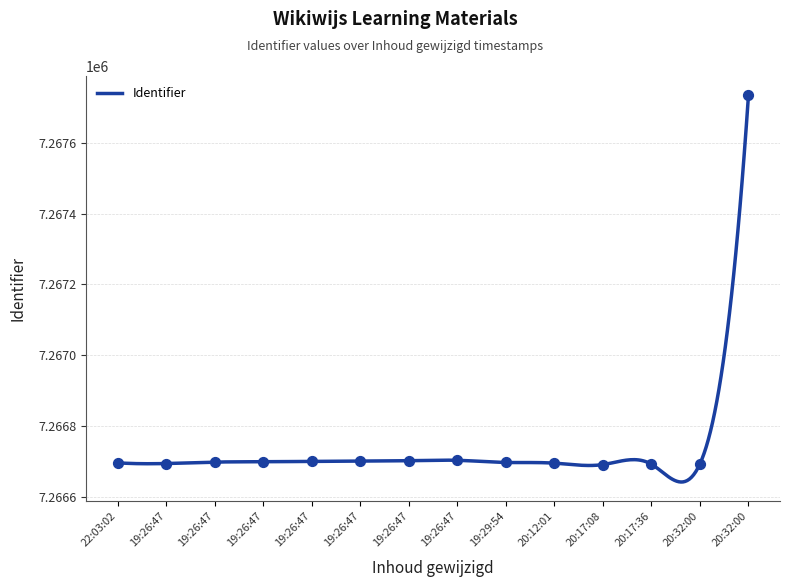

What is the difference between the maximum and minimum values?

1090.2